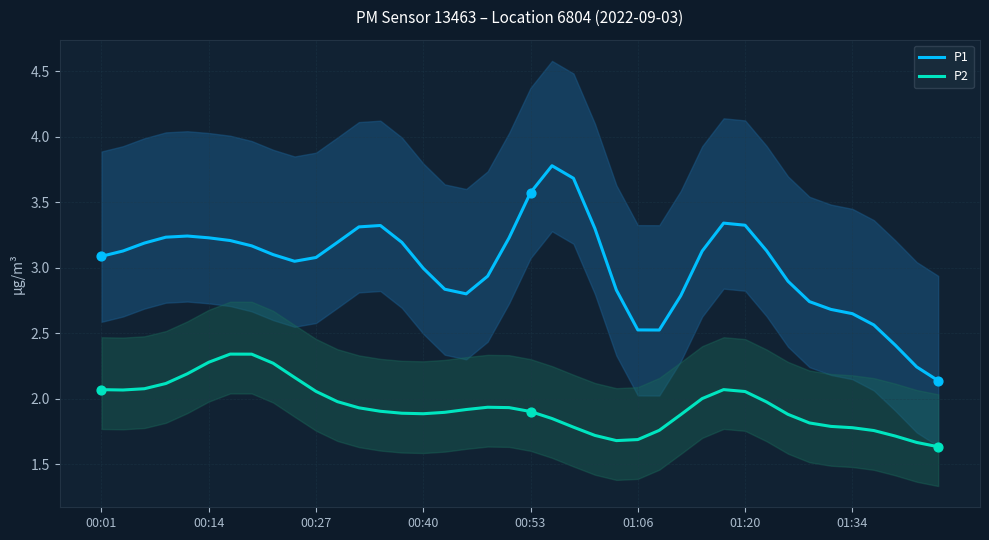

What is the maximum value for P1?

3.8